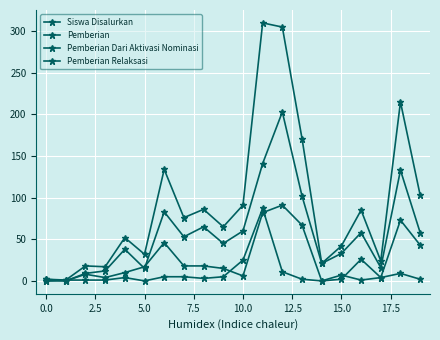

How many lines are shown in the chart?

4